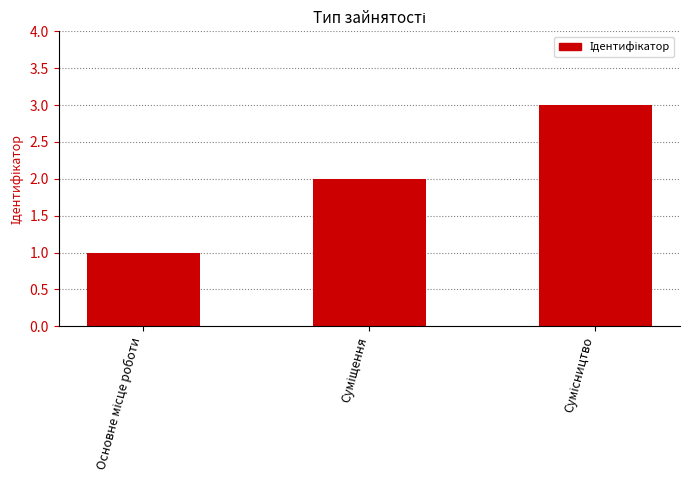

What is the sum of all values?

6